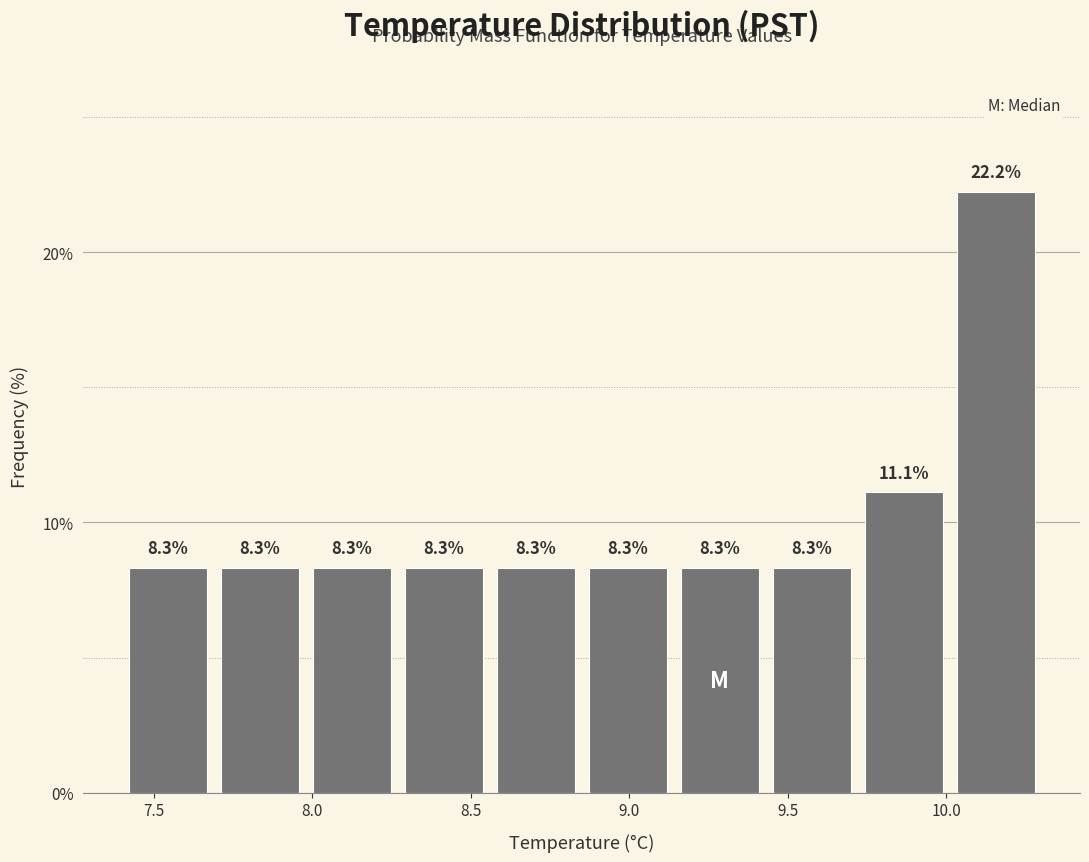

Reading left to right, list every bar in this chart as the range it spans on the x-axis followed by its height. The bar edges are not printed on the chart, so give them approximately, as read against the axis.

7.40 to 7.69: 8.3
7.69 to 7.98: 8.3
7.98 to 8.27: 8.3
8.27 to 8.56: 8.3
8.56 to 8.85: 8.3
8.85 to 9.14: 8.3
9.14 to 9.43: 8.3
9.43 to 9.72: 8.3
9.72 to 10.01: 11.1
10.01 to 10.30: 22.2